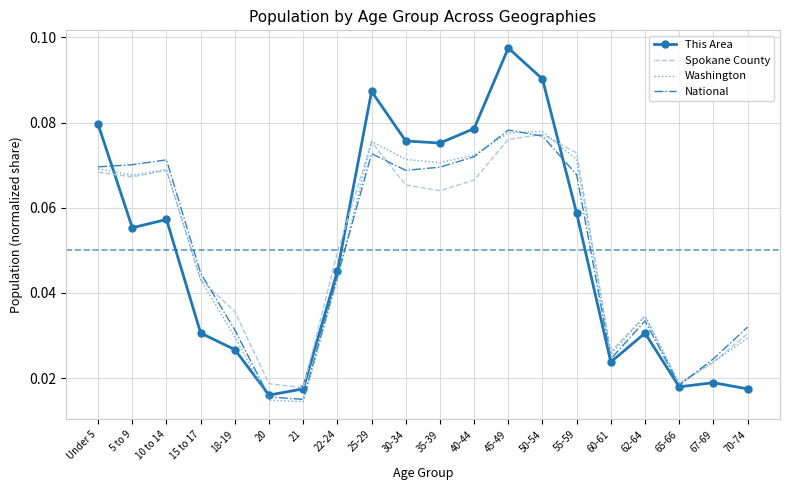

What position from the left is 18-19?

5